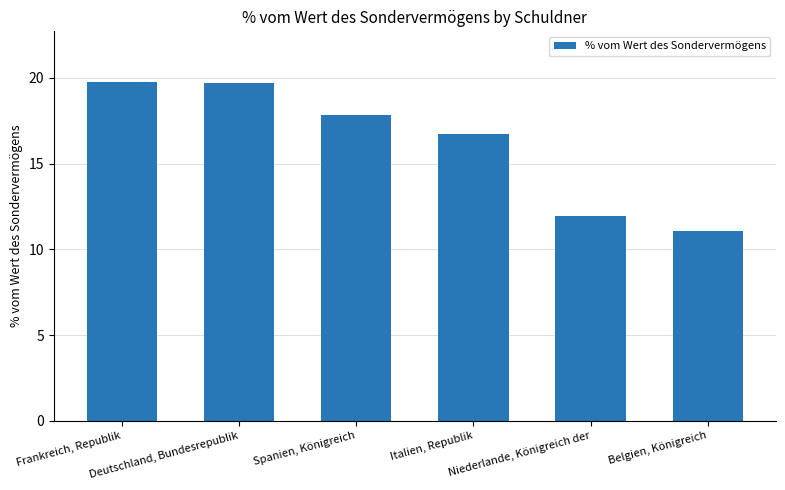

What is the difference between the maximum and minimum values?

8.7